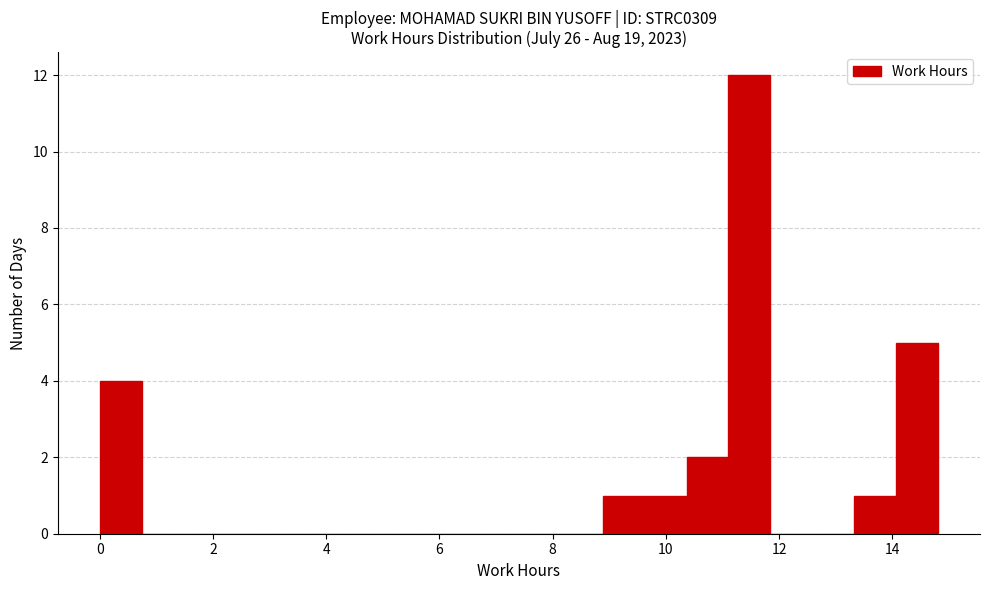

Read against the x-axis, roughly where is the centre of the tallest bar?

11.4